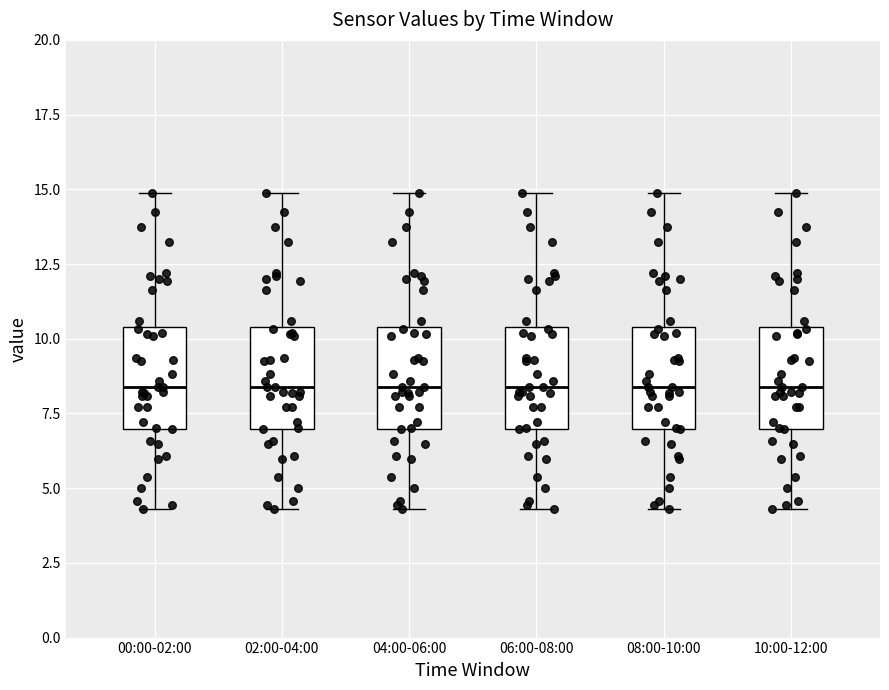

Where does the upper whisker of the box for 06:00-08:00 end on the y-axis? The values are not printed on the chart, so give them approximately, as read against the axis.

15.0